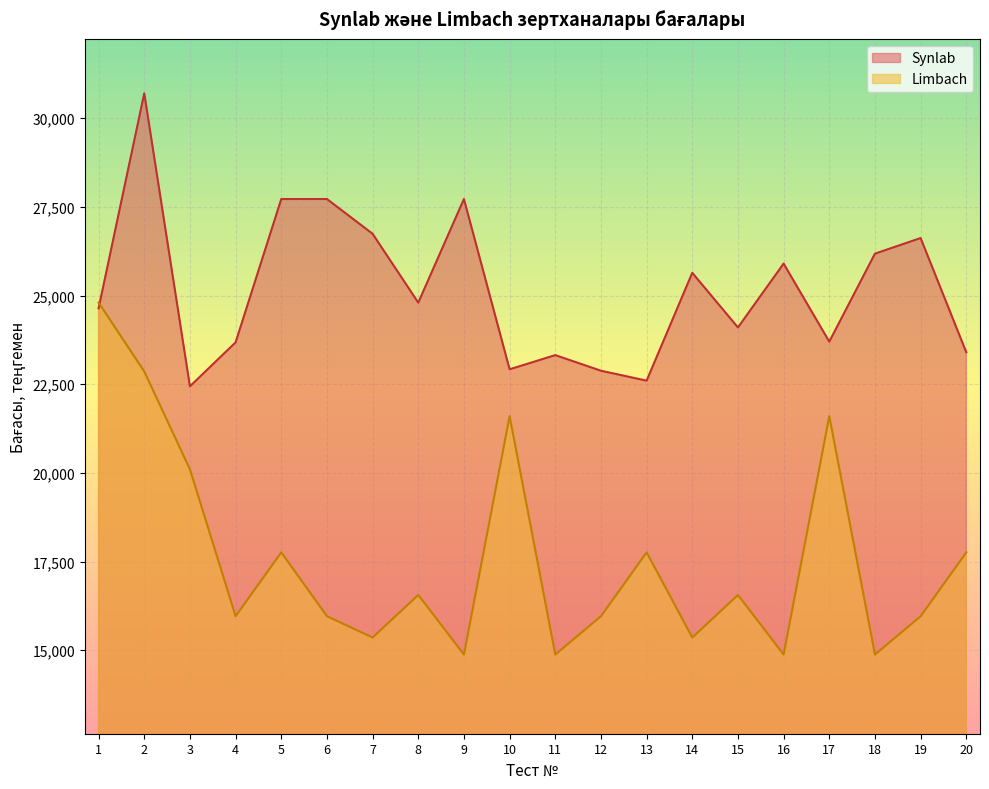

What is the highest value of the Limbach series?

24800